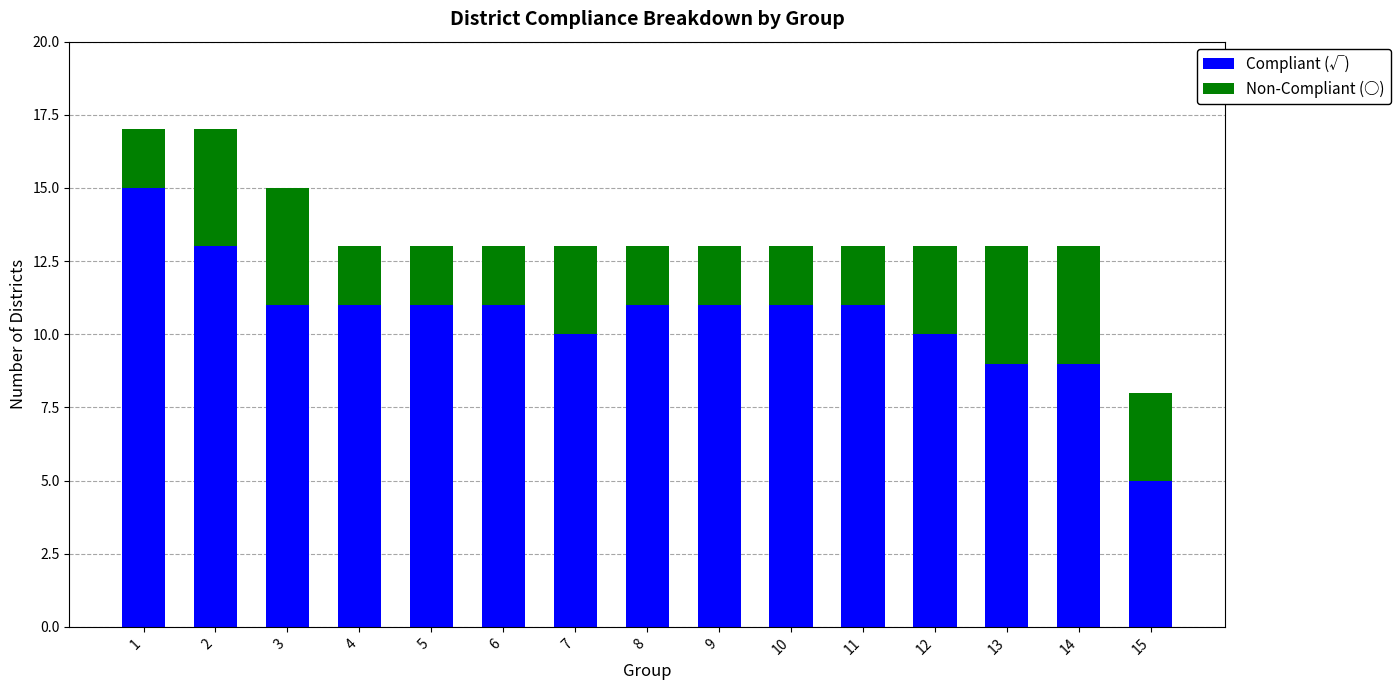

What is the difference between the maximum and minimum values in the Compliant (√) series?

10